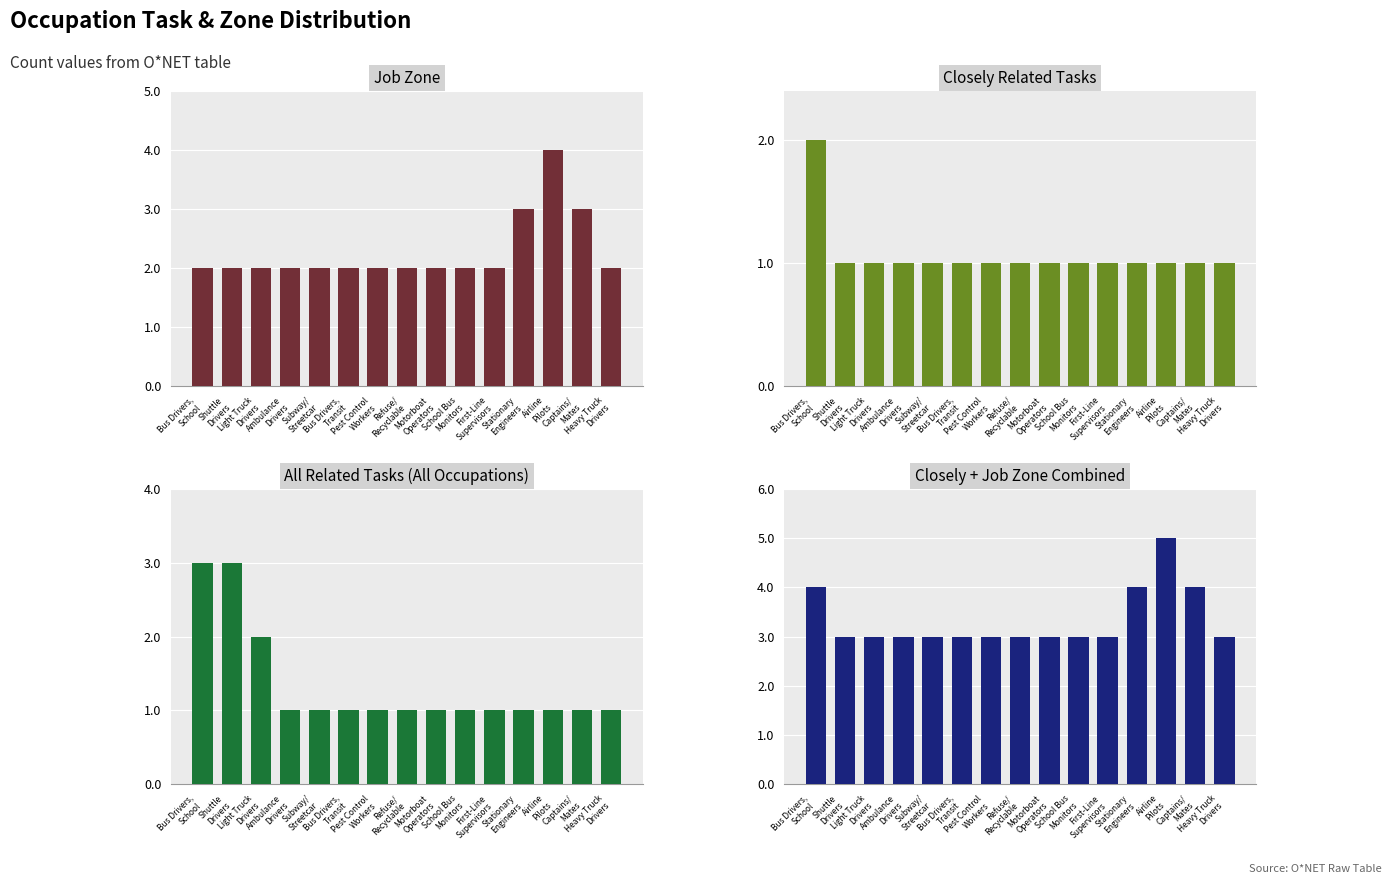

Is the value of All Related Tasks at Pest Control
Workers greater than the value of Job Zone at Captains/
Mates?

No